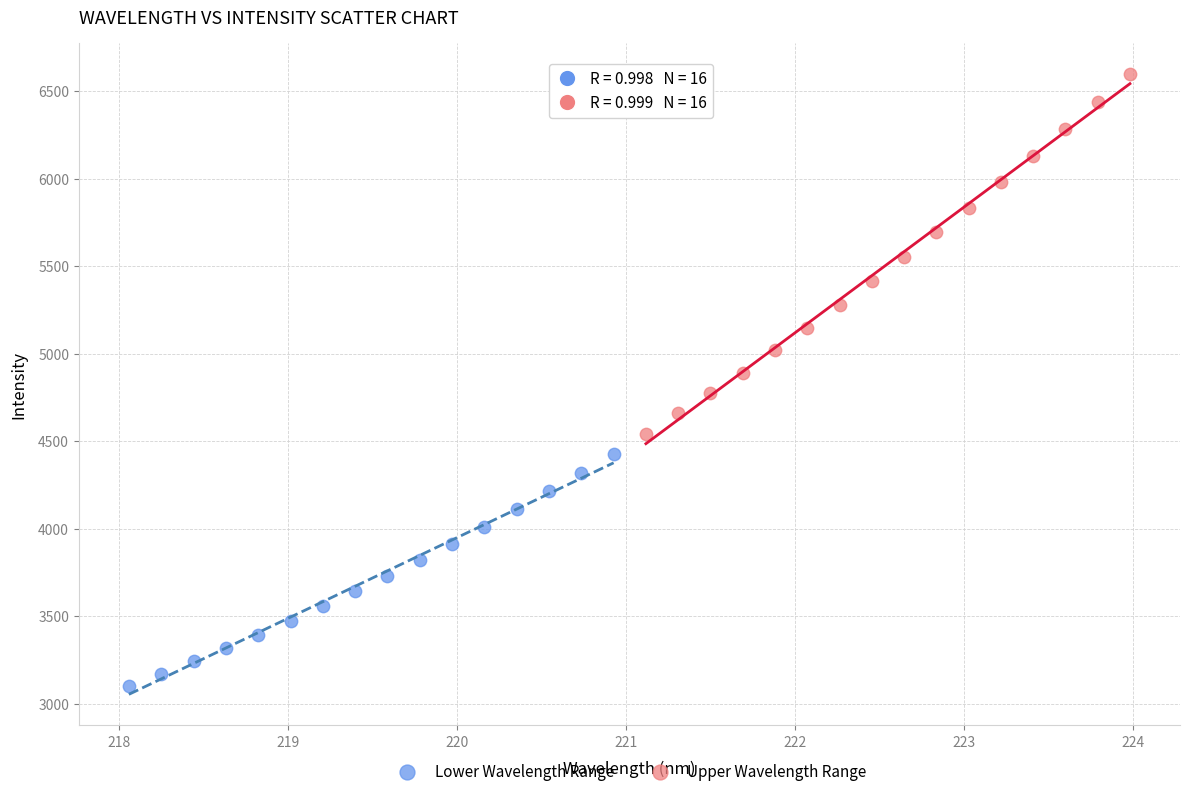

Which series has the largest Y range (max minus min)?

Upper Wavelength Range